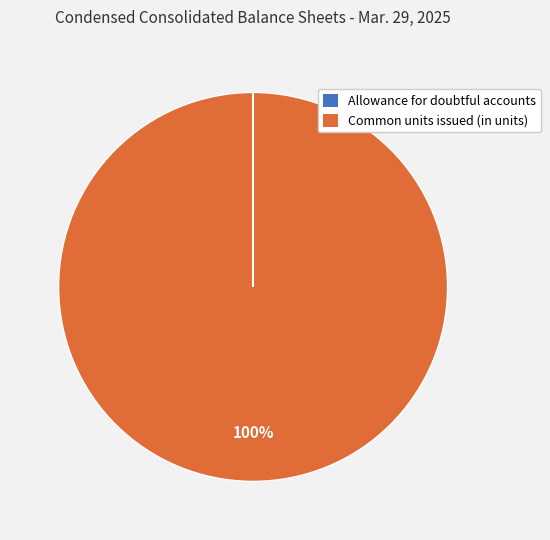

What is the largest slice in the pie chart?

Common units issued (in units)